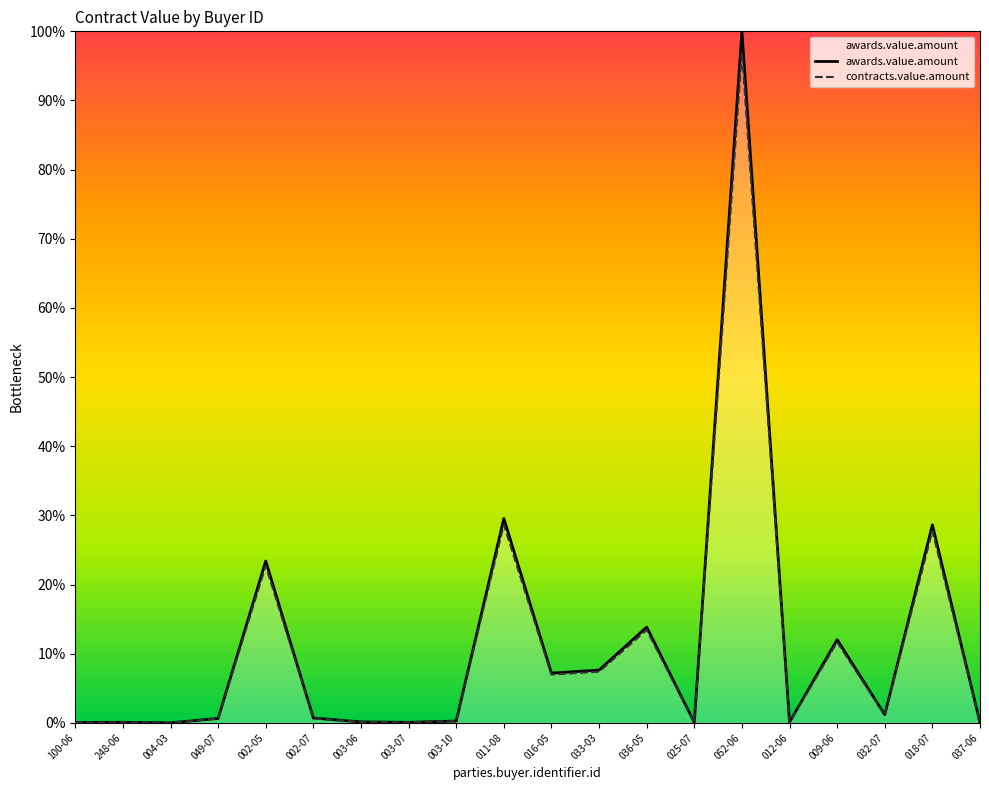

Is it true that awards.value.amount equals 0.7 at 002-07?

True